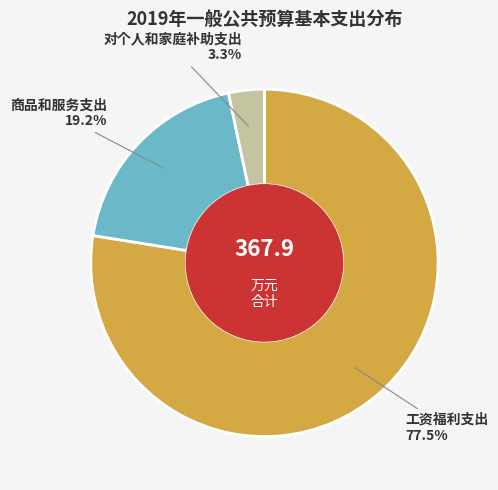

Which slice is the smallest?

对个人和家庭补助支出